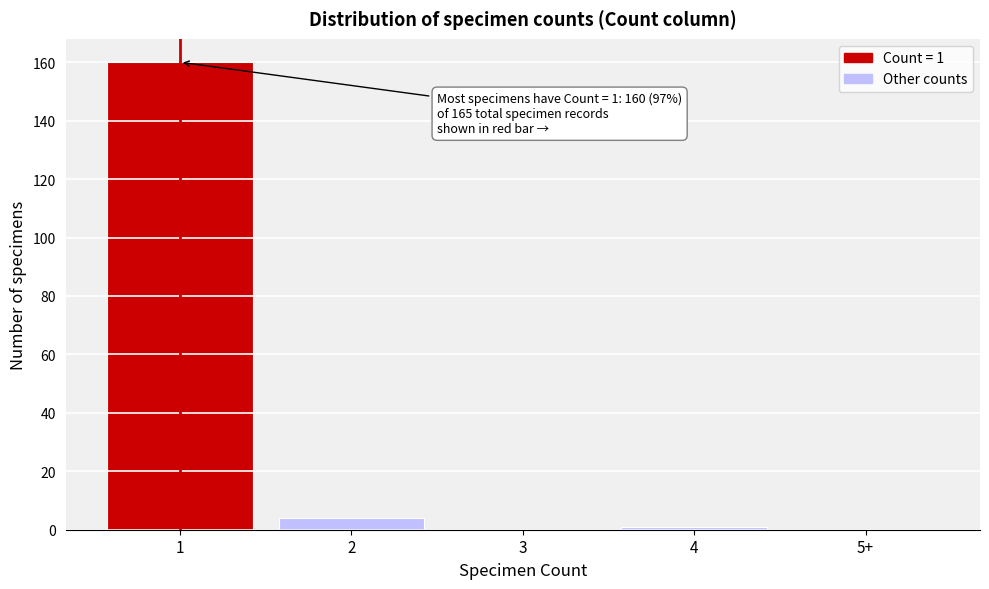

Reading right to left, what are all the values shown in this chart?

5+=0	4=1	3=0	2=4	1=160